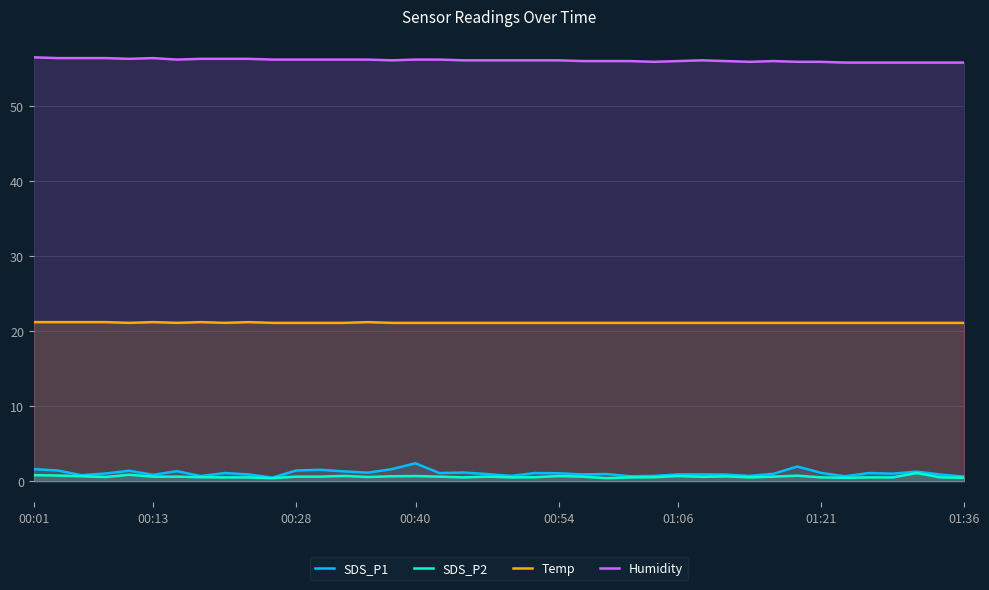

Rank the series by their maximum value, from lowest to highest.

SDS_P2, SDS_P1, Temp, Humidity